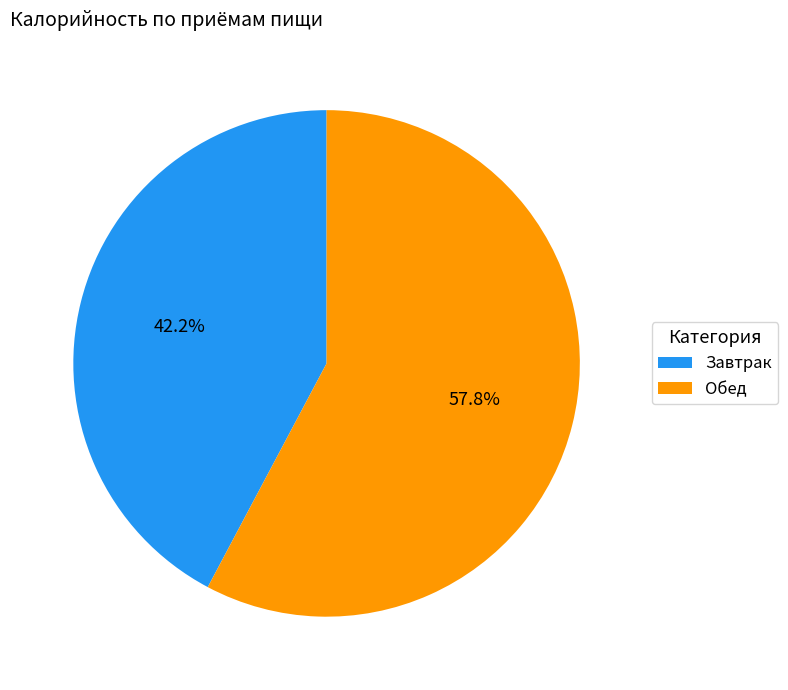

Is Завтрак the majority of the pie?

No